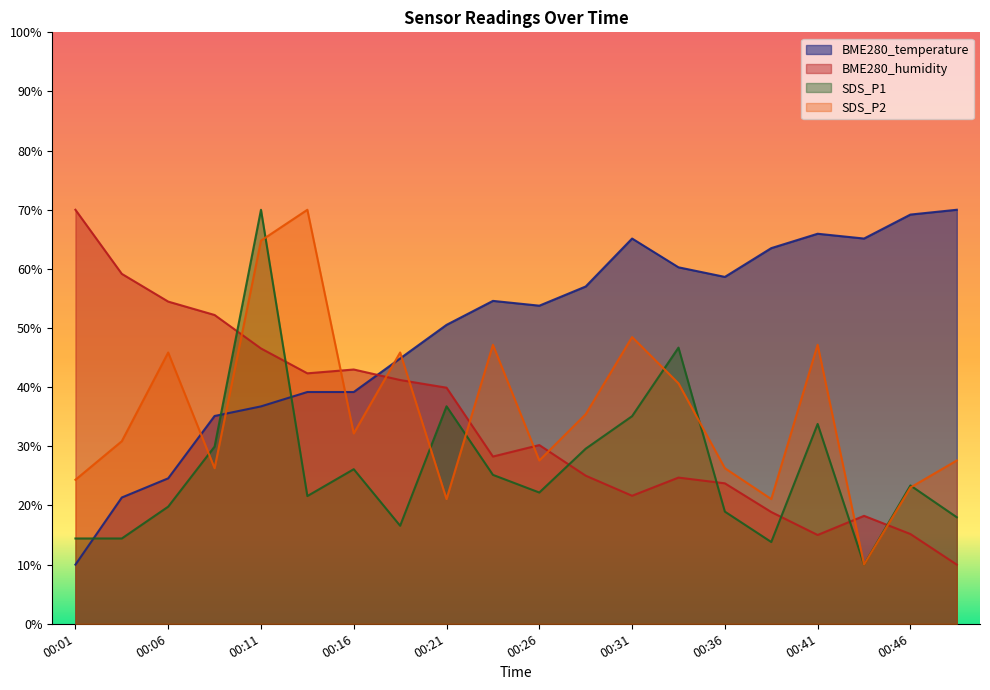

True or false: SDS_P1 has a value of 36.6 at 00:46.

False